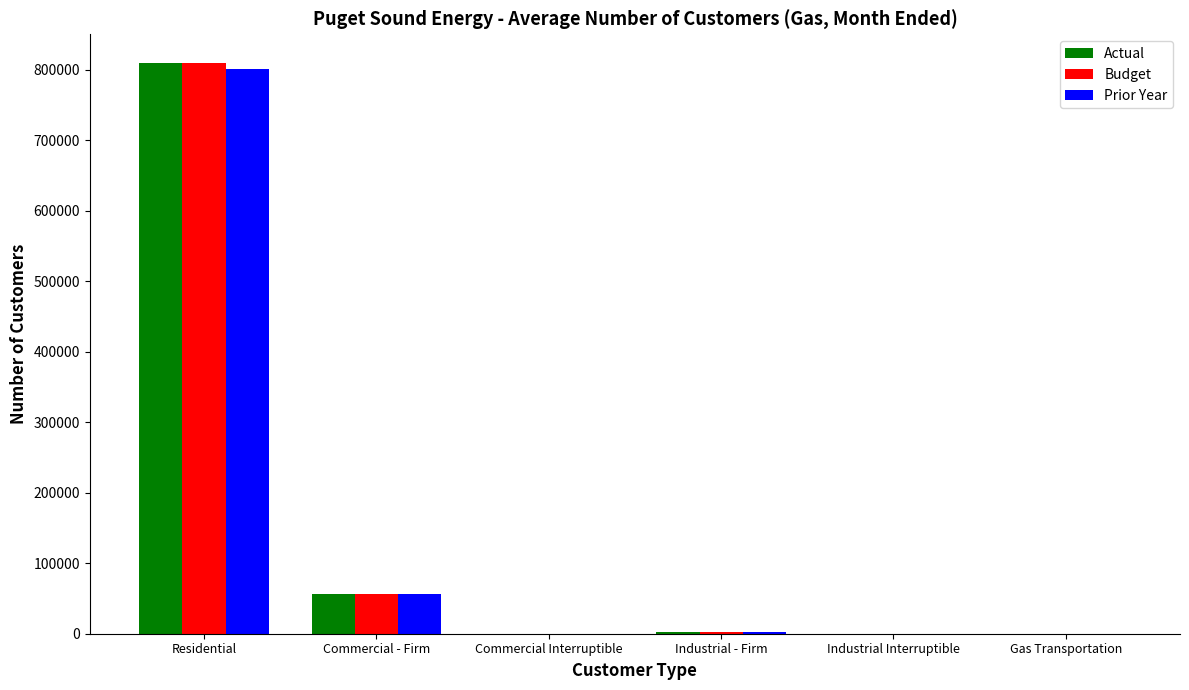

Between Commercial - Firm and Gas Transportation, which series saw the biggest shift?

Budget